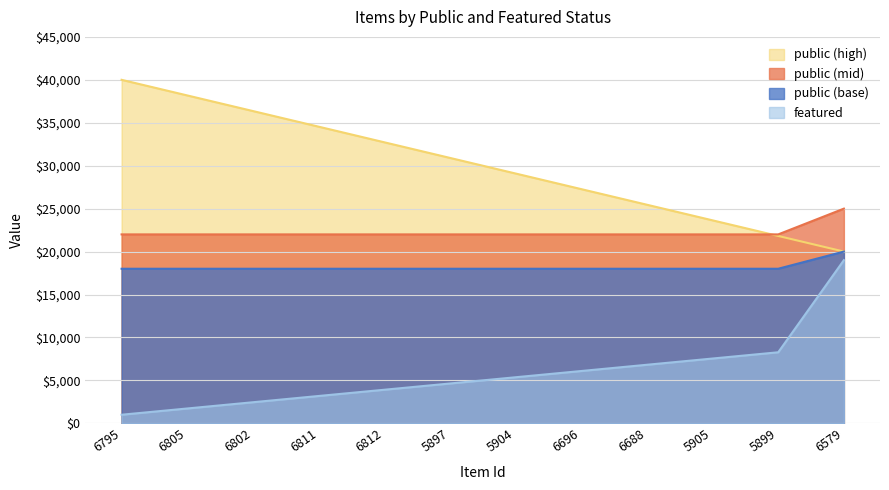

True or false: public (base) has a value of 27576.1 at 5904.

False